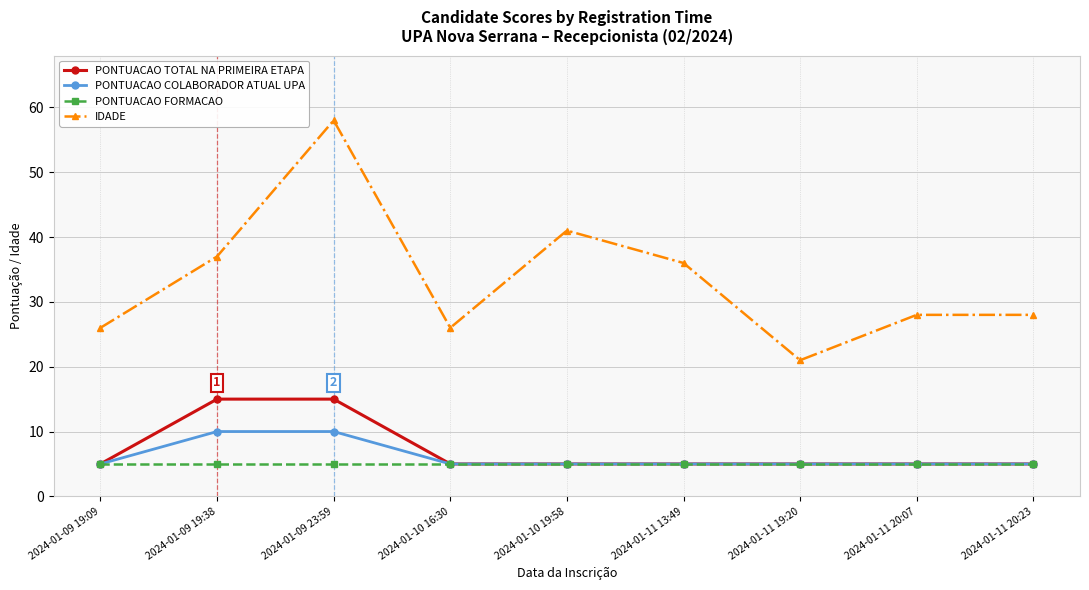

Which label corresponds to the largest value in the chart?

2024-01-09 23:59